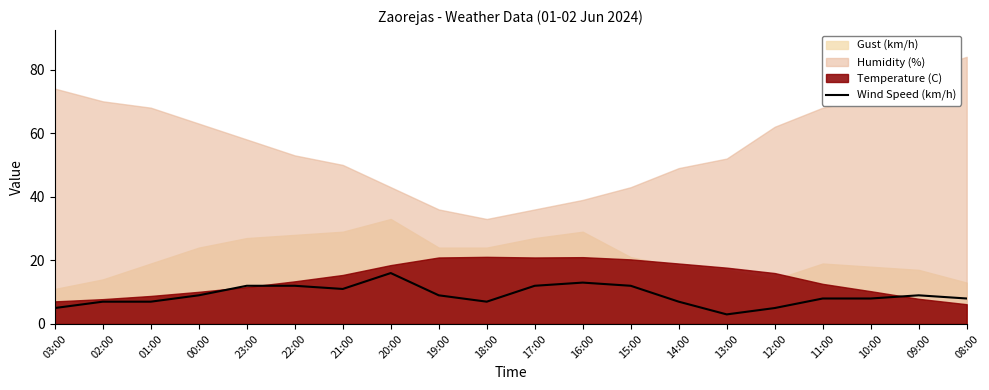

True or false: there are more than 2 points higher than both neighbors.

True